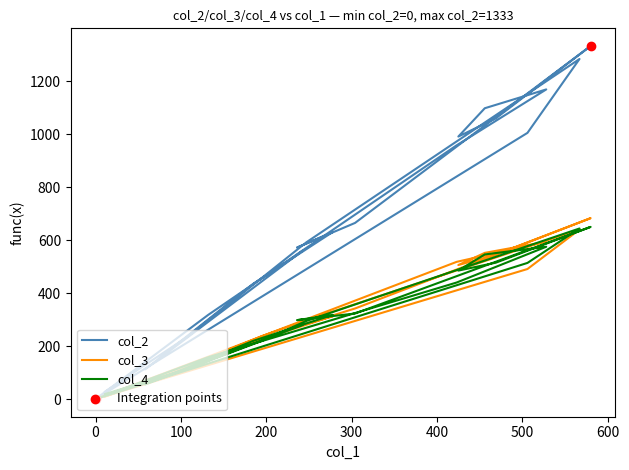

Which series contains the highest Y value?

col_2